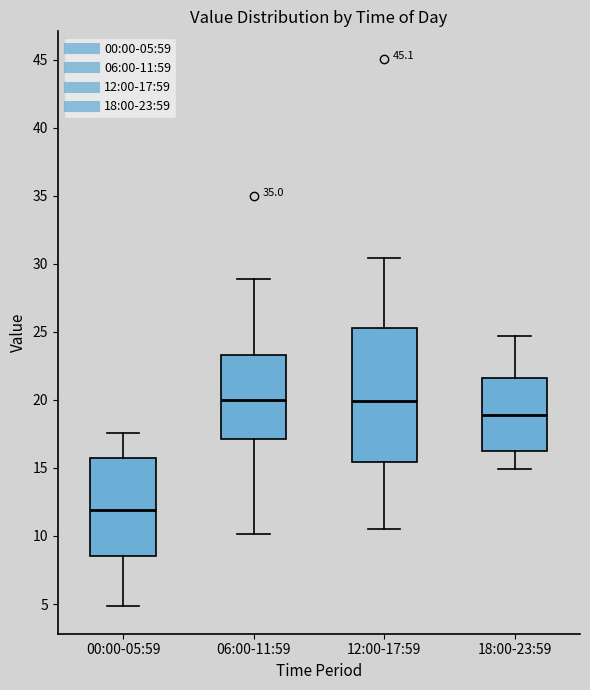

Reading left to right, read every box against the y-axis: the position of its median line, the range the box covers, and the ends of its whiskers. The values are not printed on the chart, so give them approximately, as read against the axis.

00:00-05:59: median 12.0, box 8.5 to 15.5, whiskers 5.0 to 17.5
06:00-11:59: median 20.0, box 17.0 to 23.5, whiskers 10.0 to 29.0
12:00-17:59: median 20.0, box 15.5 to 25.5, whiskers 10.5 to 30.5
18:00-23:59: median 19.0, box 16.0 to 21.5, whiskers 15.0 to 24.5